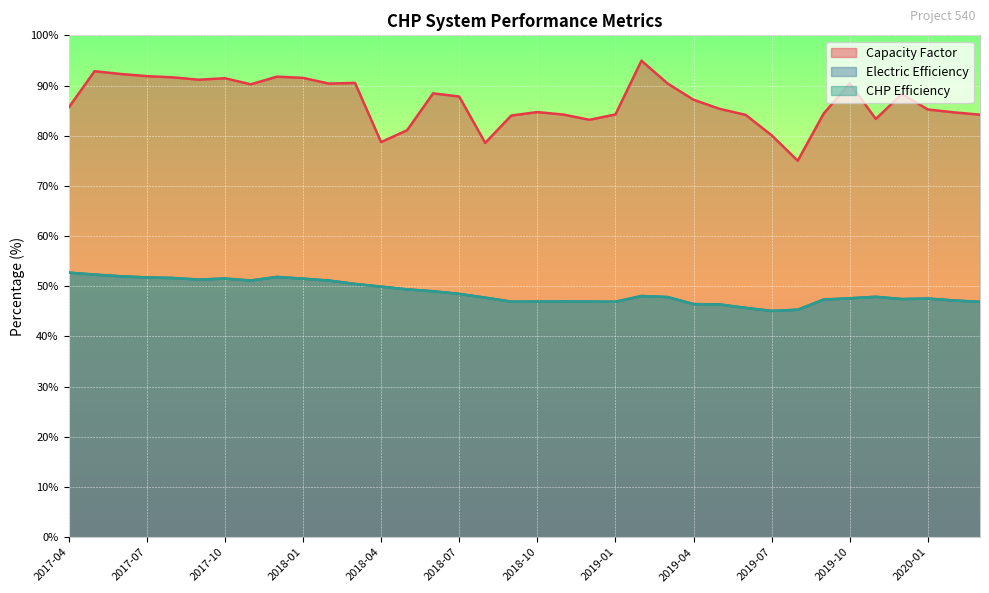

What is the difference between the maximum and second lowest values in the Capacity Factor series?

16.4